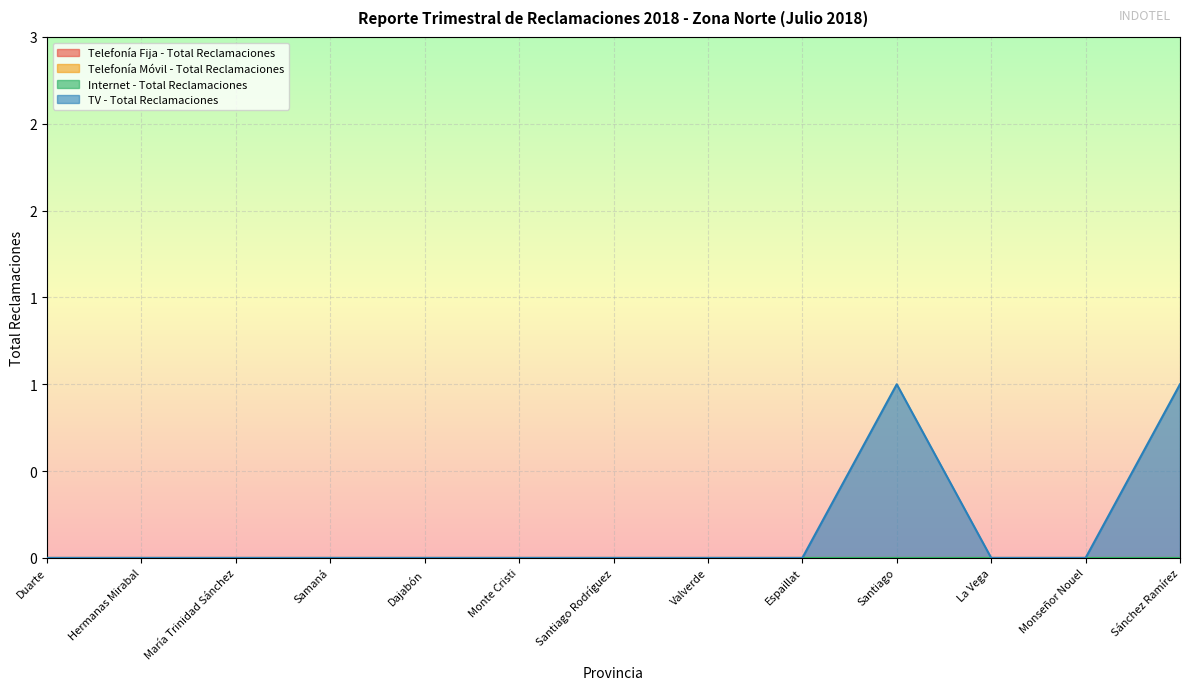

How many data points in TV - Total Reclamaciones are above 0?

2